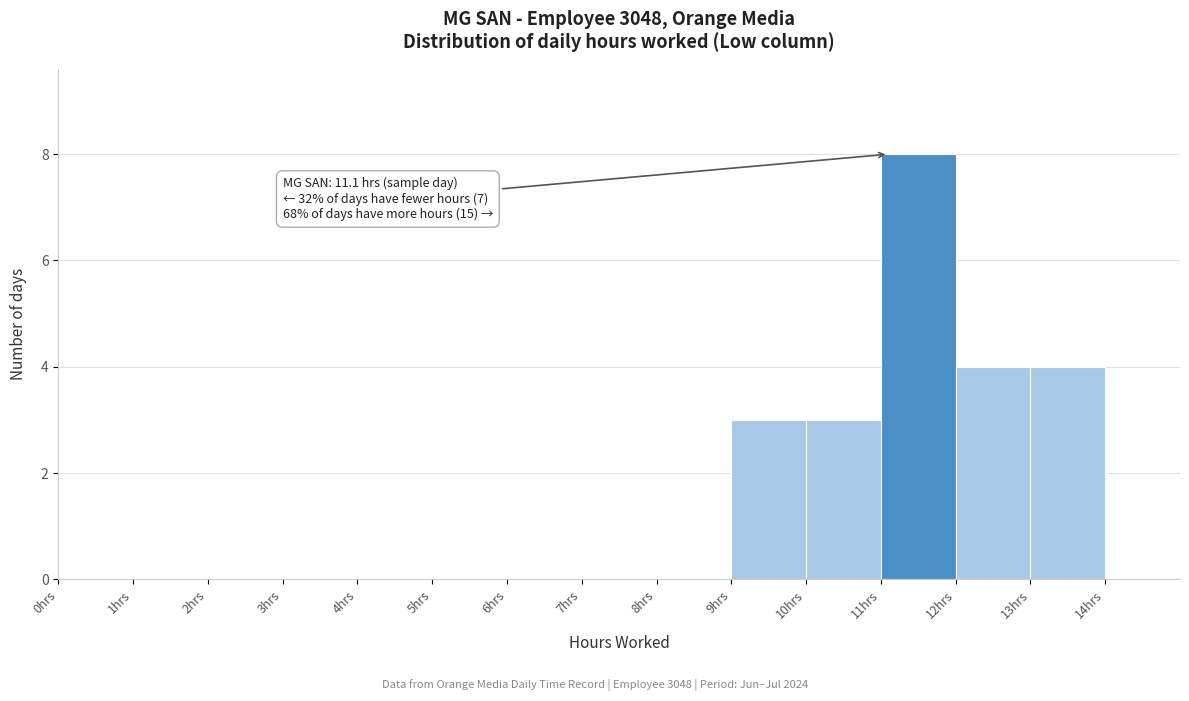

Over which range of the x-axis is the bar tallest?

11 to 12